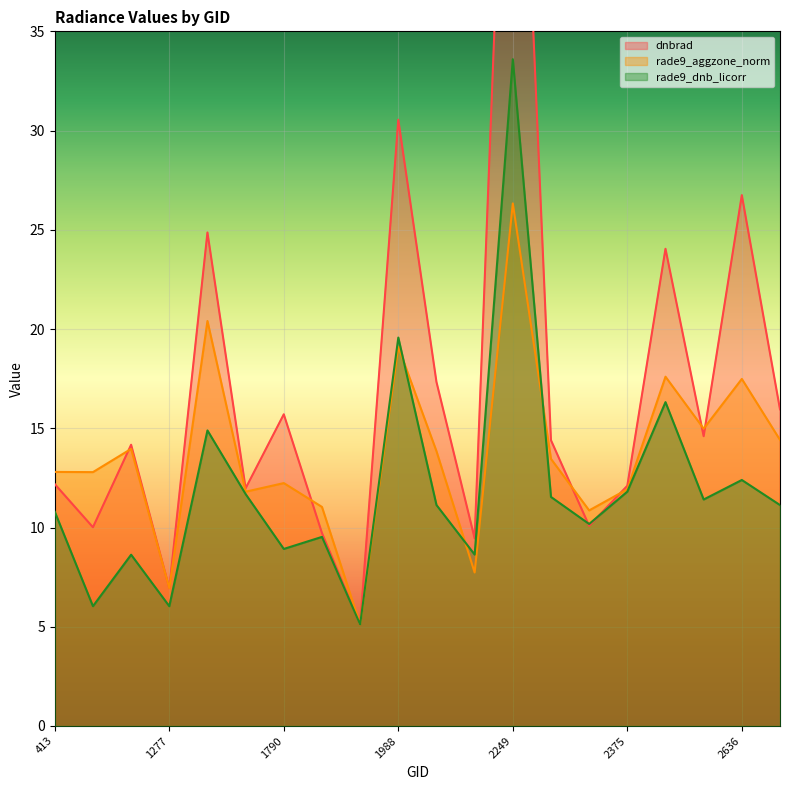

At which category does rade9_dnb_licorr reach its first local valley?

102501